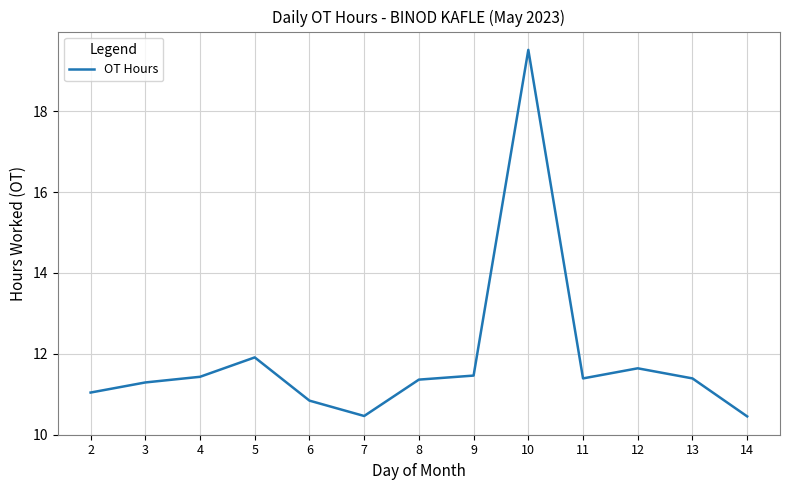

How many lines are shown in the chart?

1